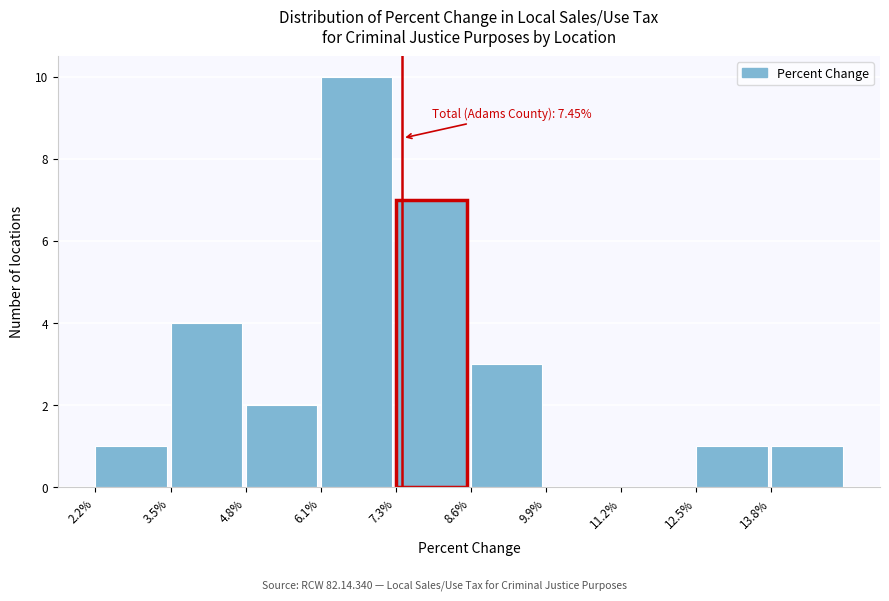

Reading right to left, extract all data points from this chart.

13.8%=1	12.5%=1	11.2%=0	9.9%=0	8.6%=3	7.3%=7	6.1%=10	4.8%=2	3.5%=4	2.2%=1